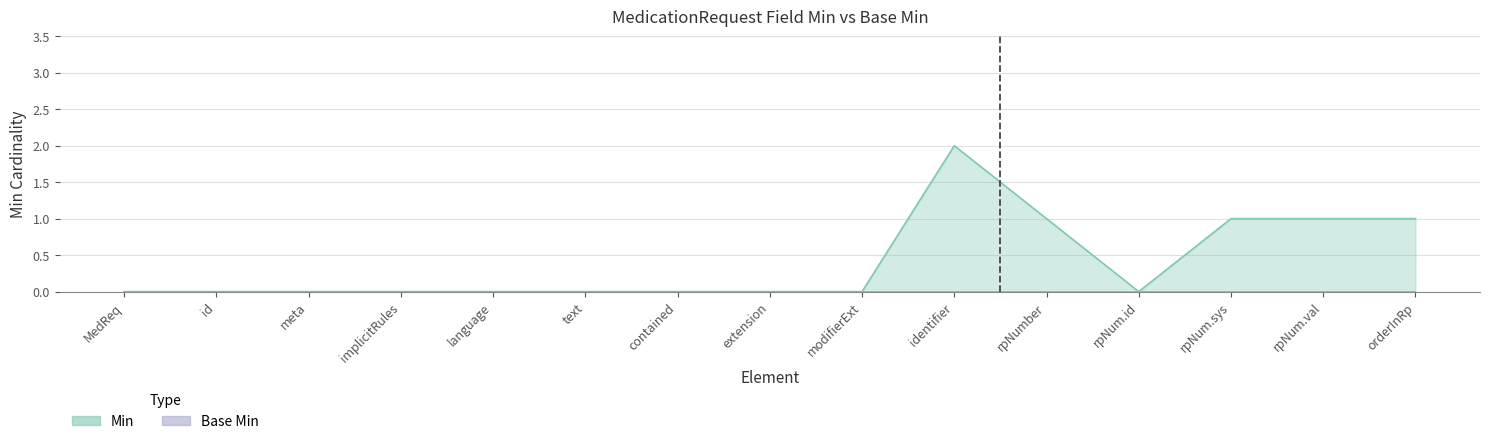

Does the chart display data point markers on the line(s)?

No